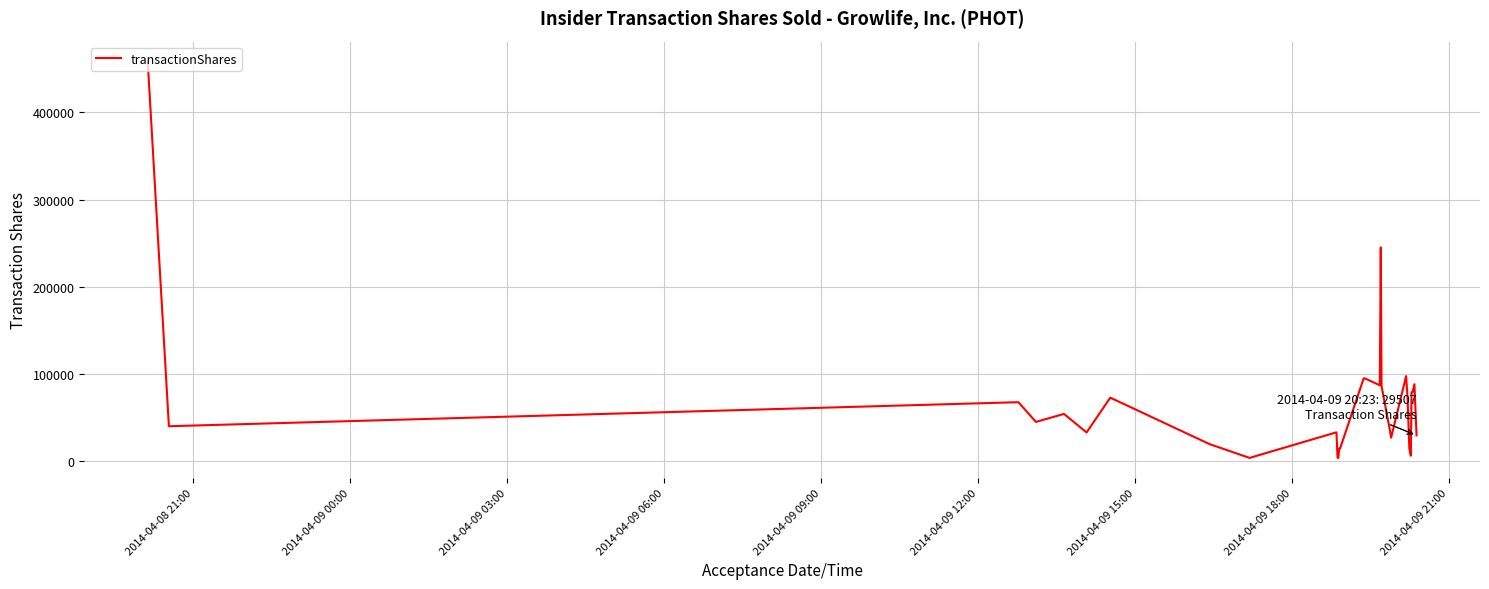

What is the maximum value shown in the chart?

458472